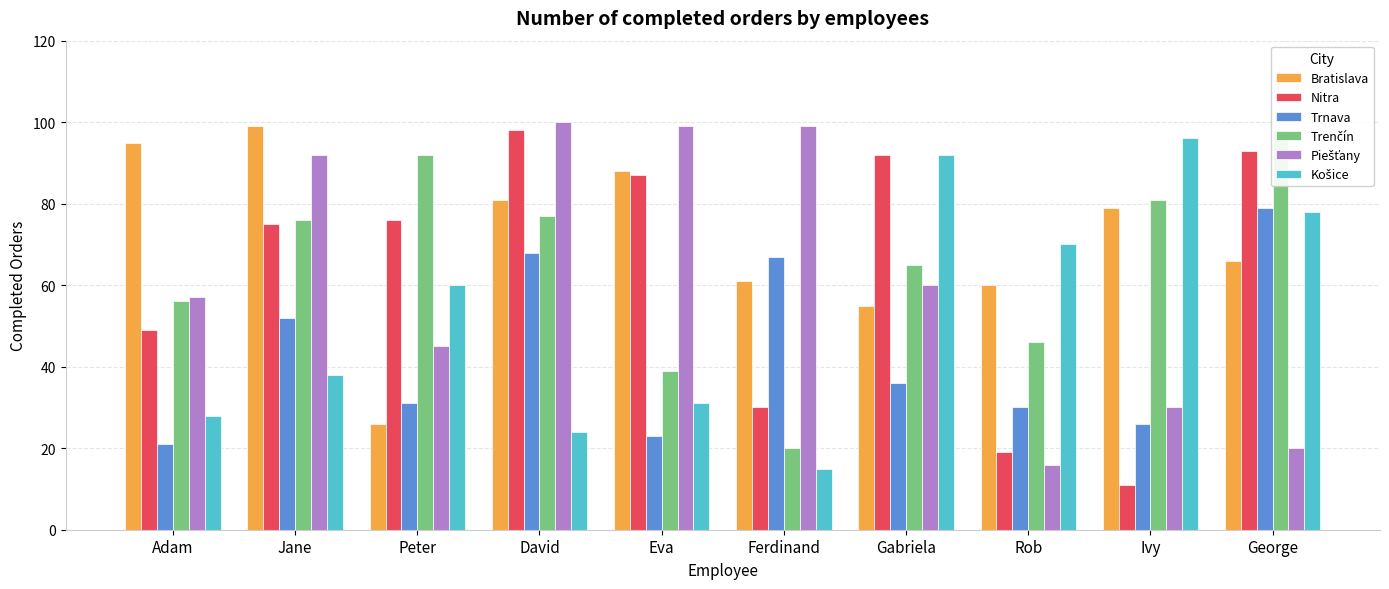

Which series has the largest range (max minus min)?

Nitra